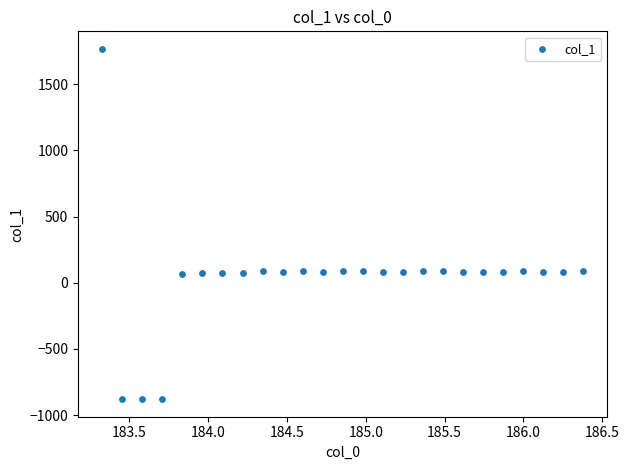

What is the range of Y values (max minus min)?

2648.8